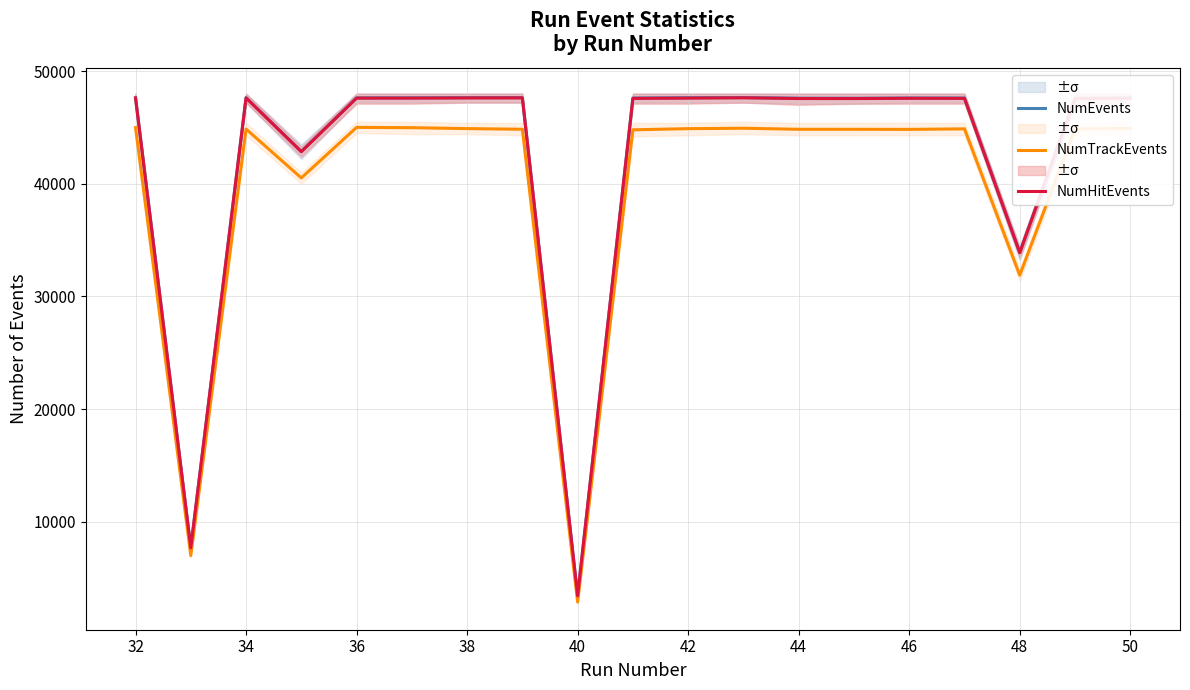

What are all the series names shown in the legend?

NumEvents, NumTrackEvents, NumHitEvents